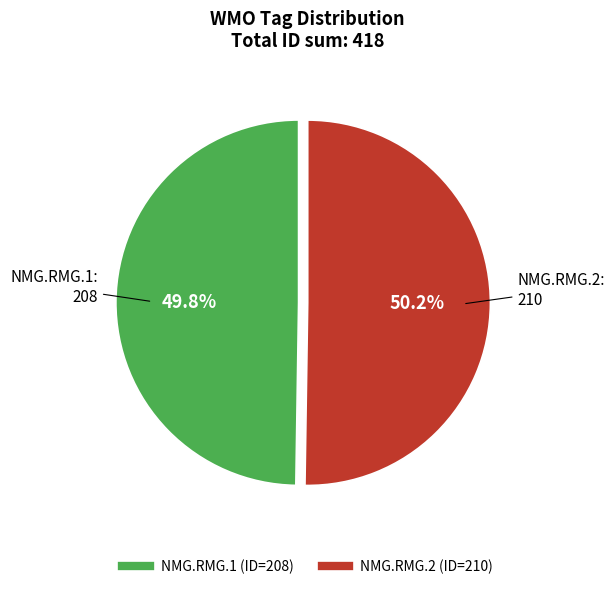

What percentage is the NMG.RMG.1 slice, to the nearest percent?

50%